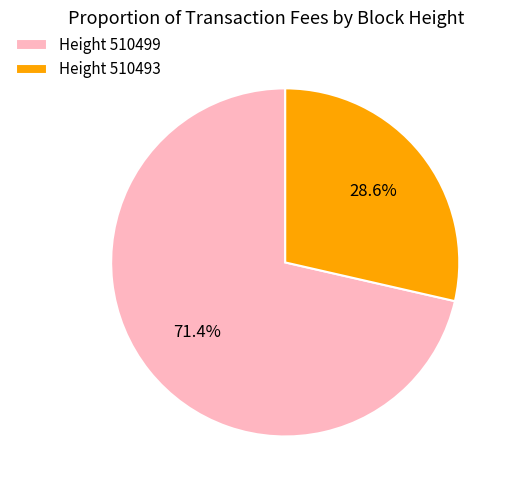

Rank the categories by value from highest to lowest.

Height 510499, Height 510493